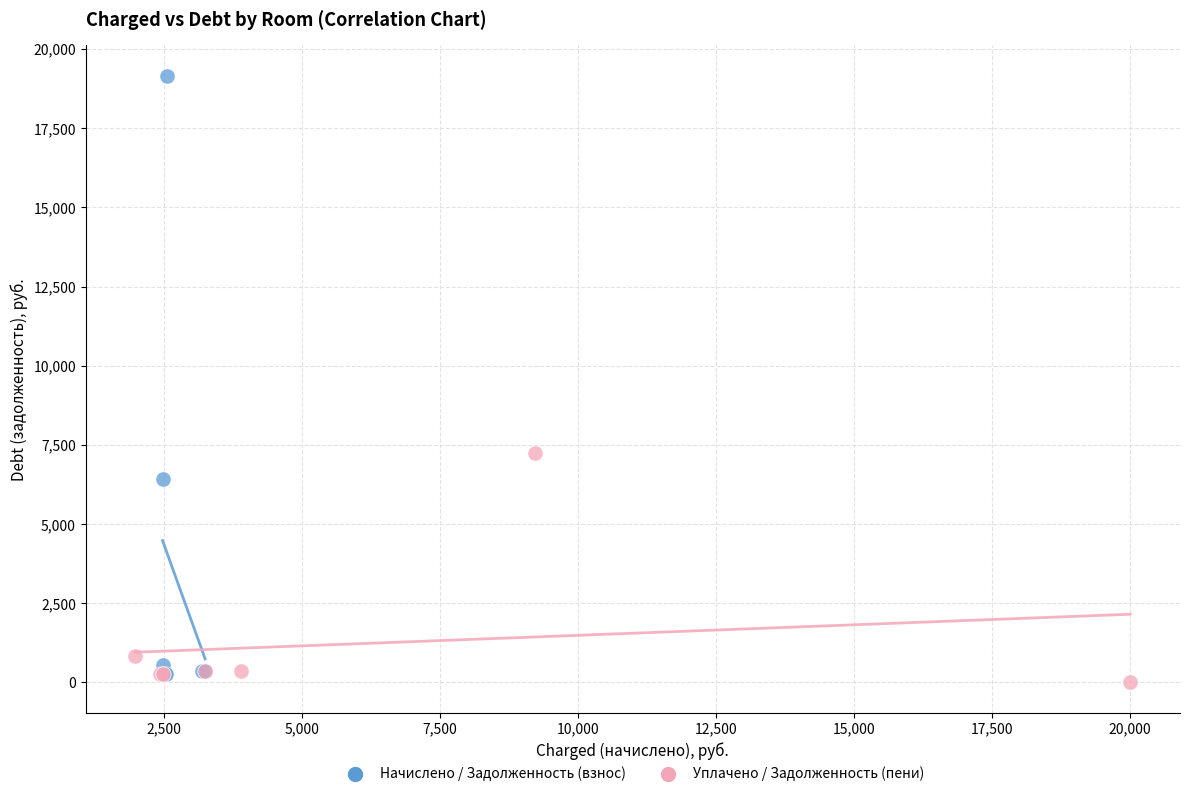

Which series contains the highest Y value?

Начислено / Задолженность (взнос)